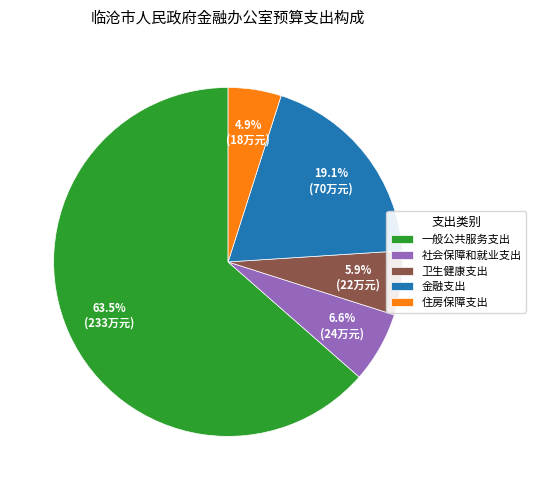

How many segments does this pie chart have?

5